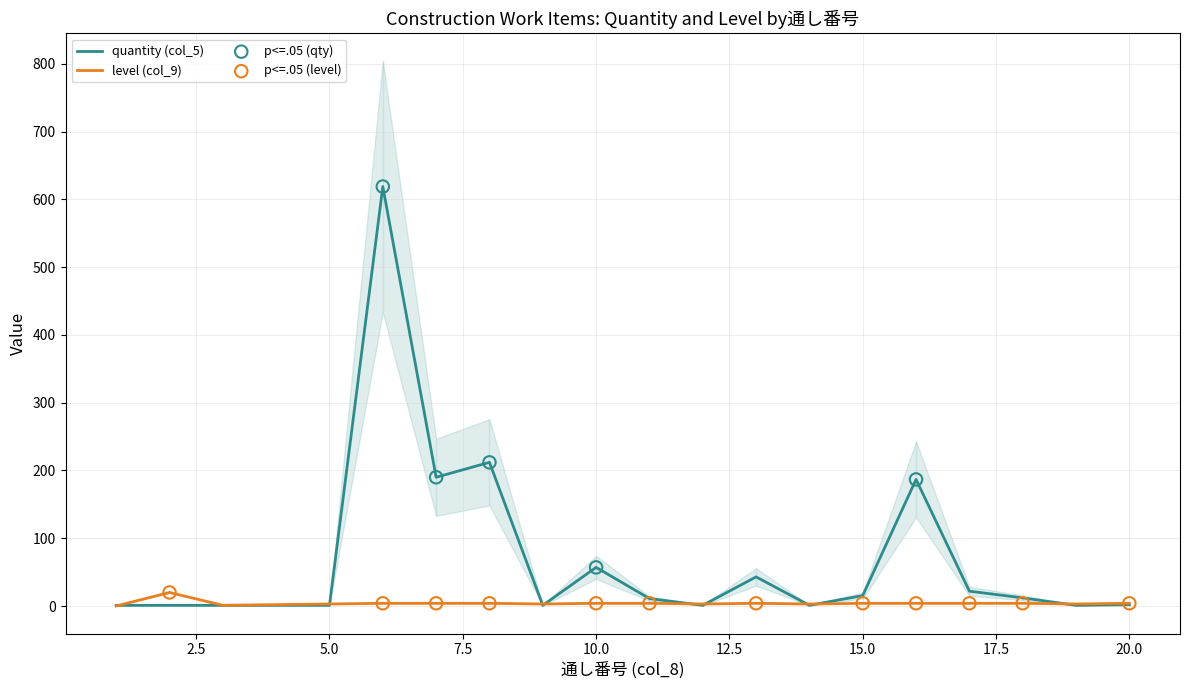

Which series reaches the minimum Y coordinate?

level (col_9)